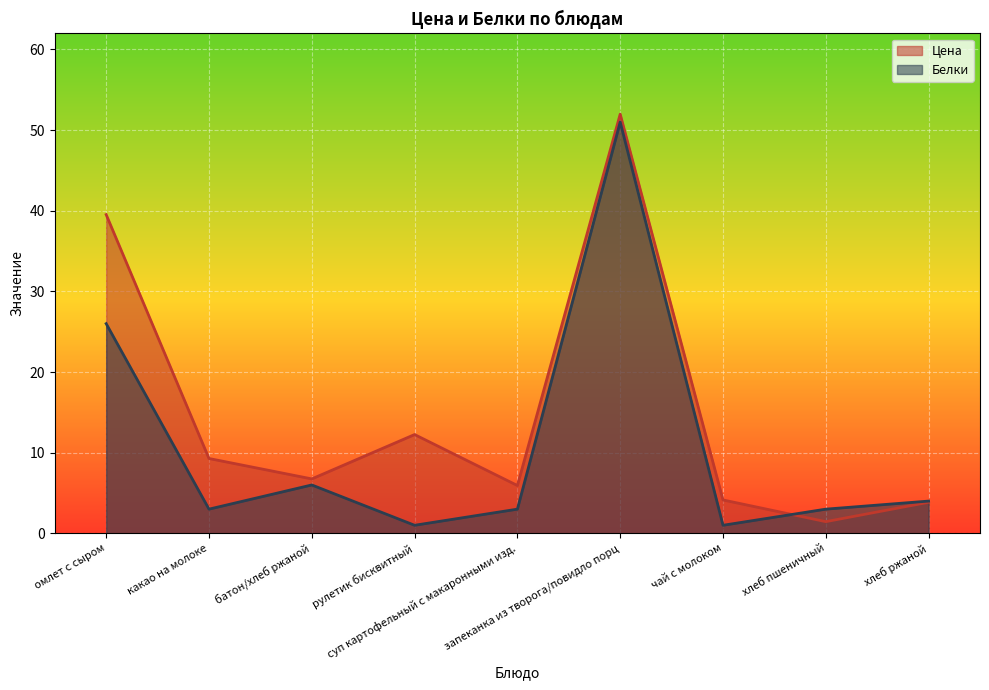

What is the greatest value displayed?

52.0